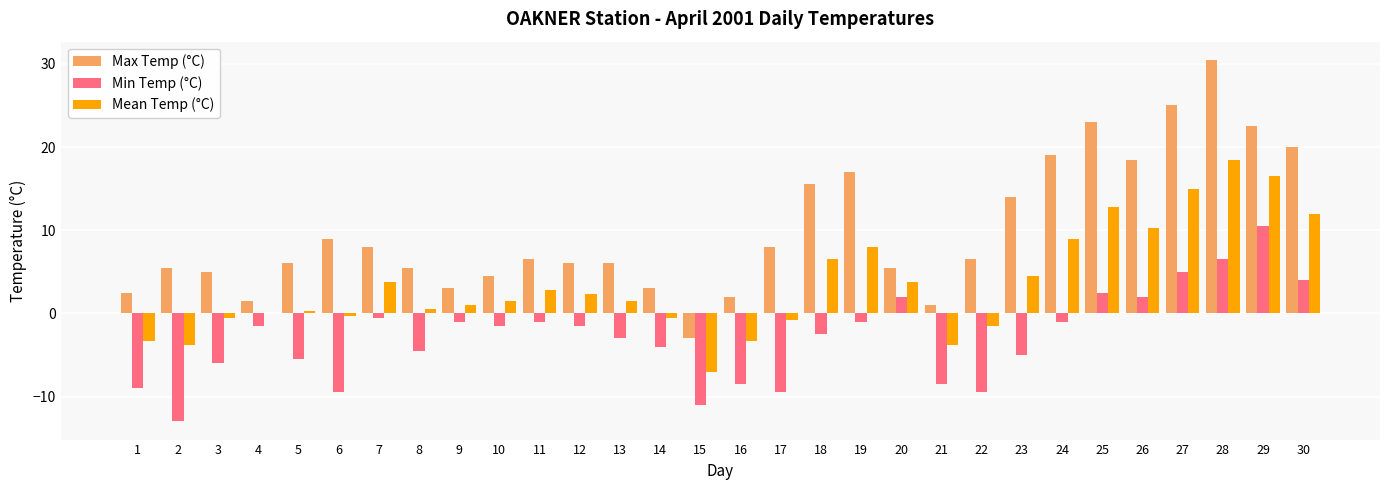

What is the highest value of the Min Temp (°C) series?

10.5